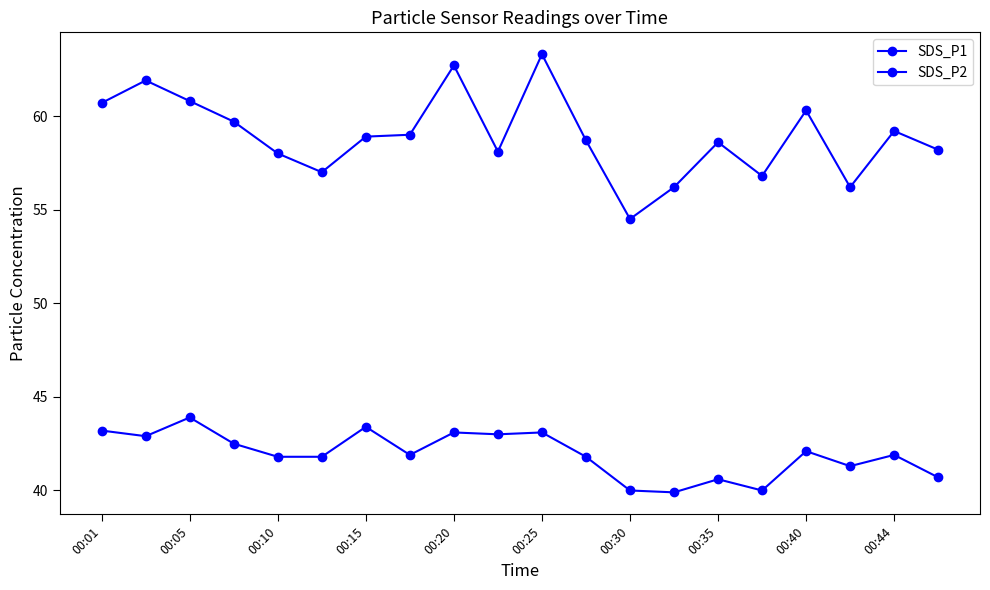

Which series has the largest total across all categories?

SDS_P1